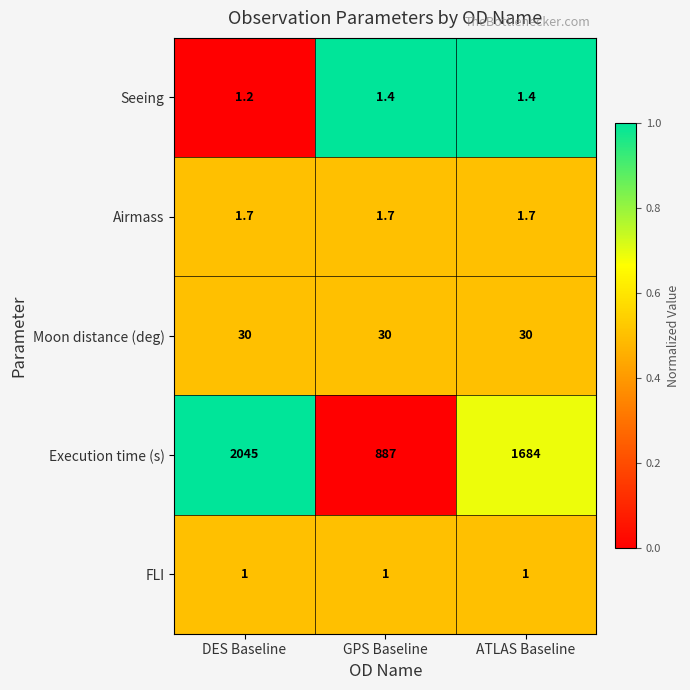

Is it true that Moon distance (deg) equals 30.0 at GPS Baseline?

True